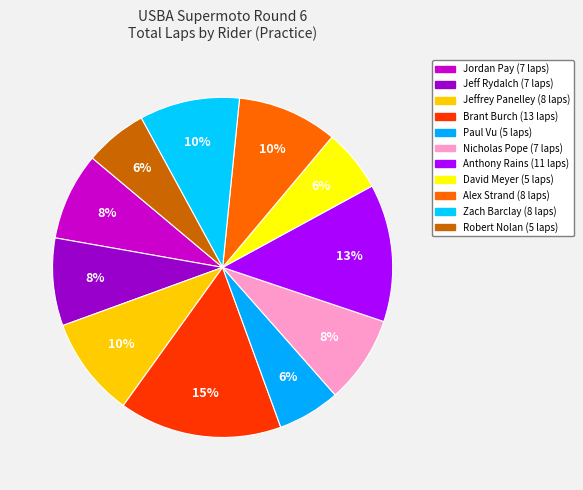

To the nearest percent, what percentage of the pie is Anthony Rains?

13%